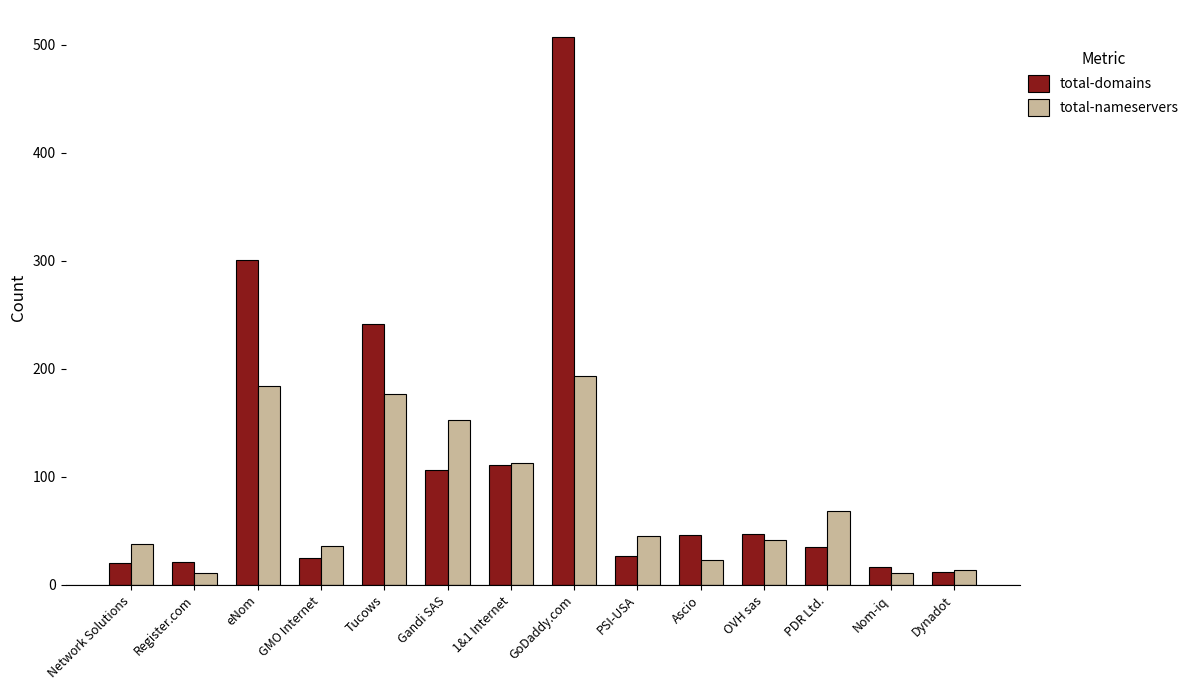

What value does the total-nameservers series have at PSI-USA?

45